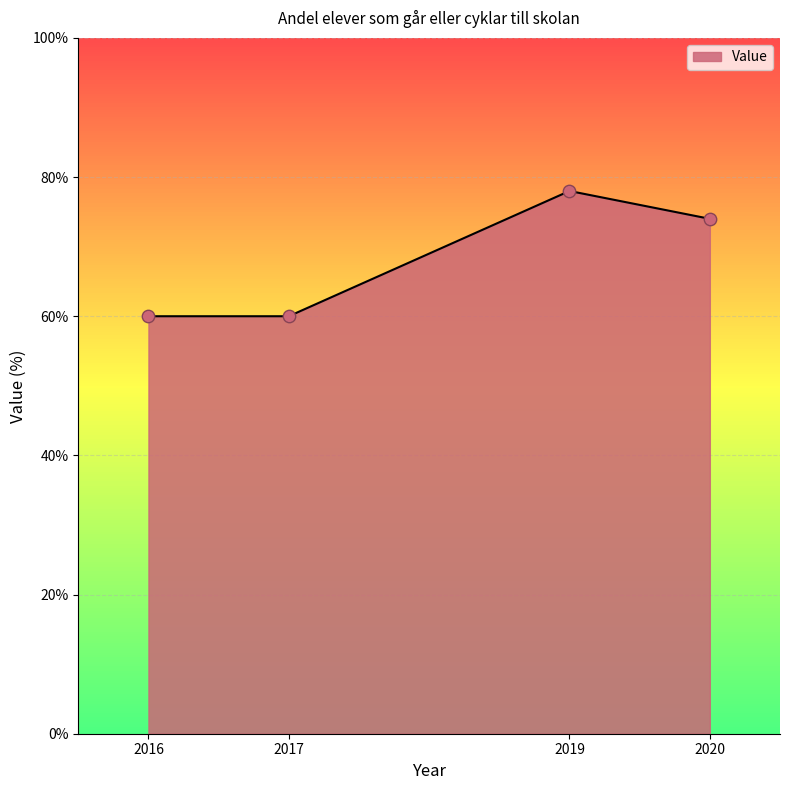

What is the change in value from 2017 to 2020?

+14